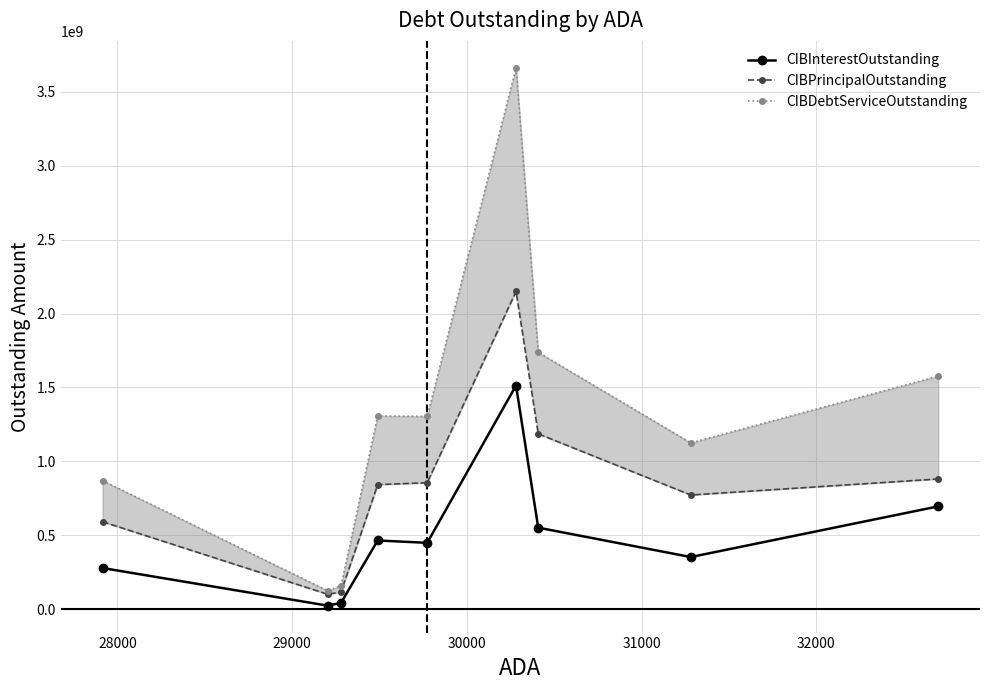

What is the maximum value shown in the chart?

3663198755.1